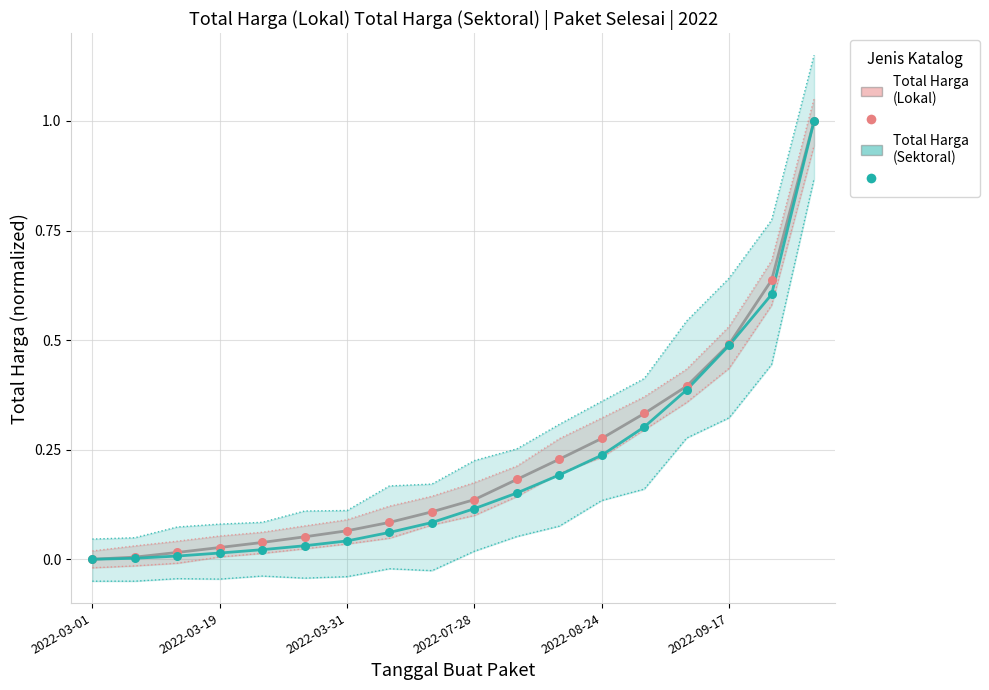

What are all the series names shown in the legend?

Total Harga (Lokal), Total Harga (Sektoral)